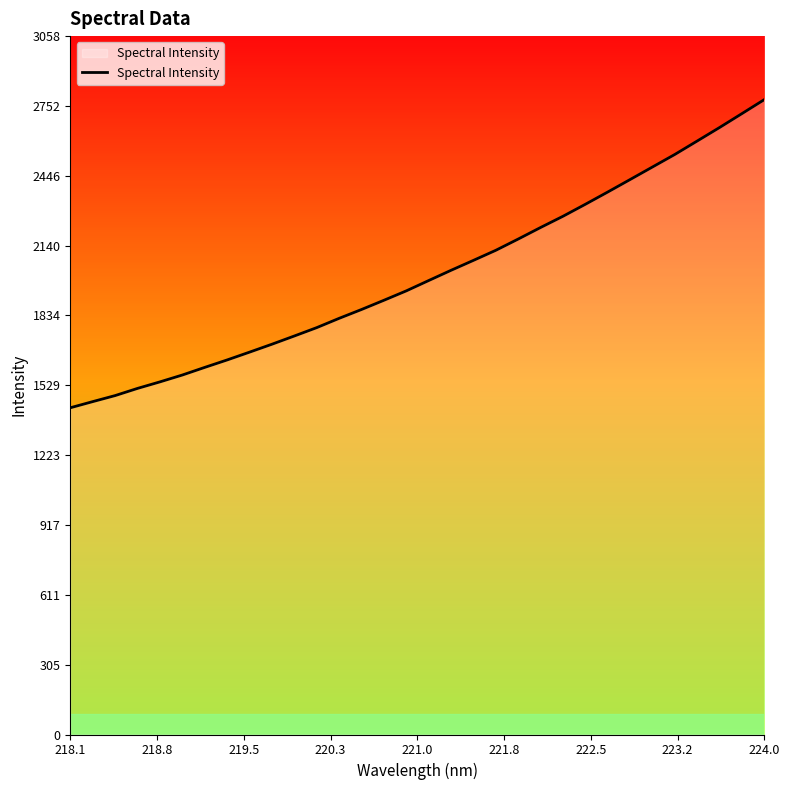

What is the smallest value displayed?

1430.7